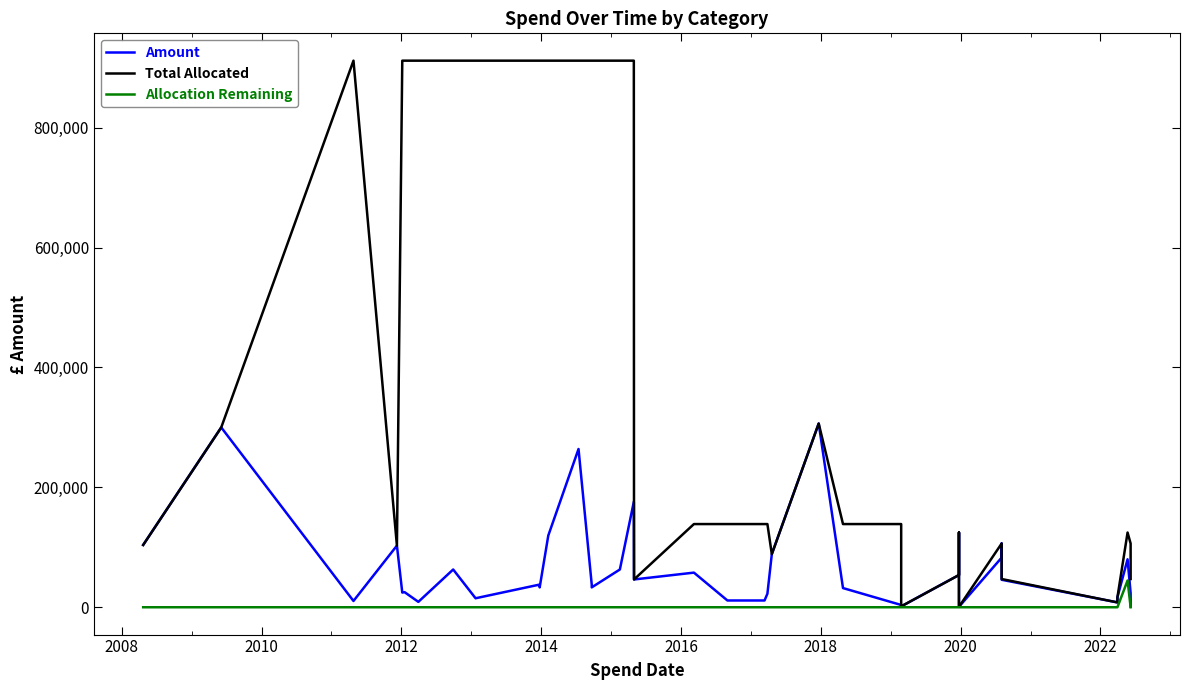

List the series in order of their overall mean, highest first.

Total Allocated, Amount, Allocation Remaining